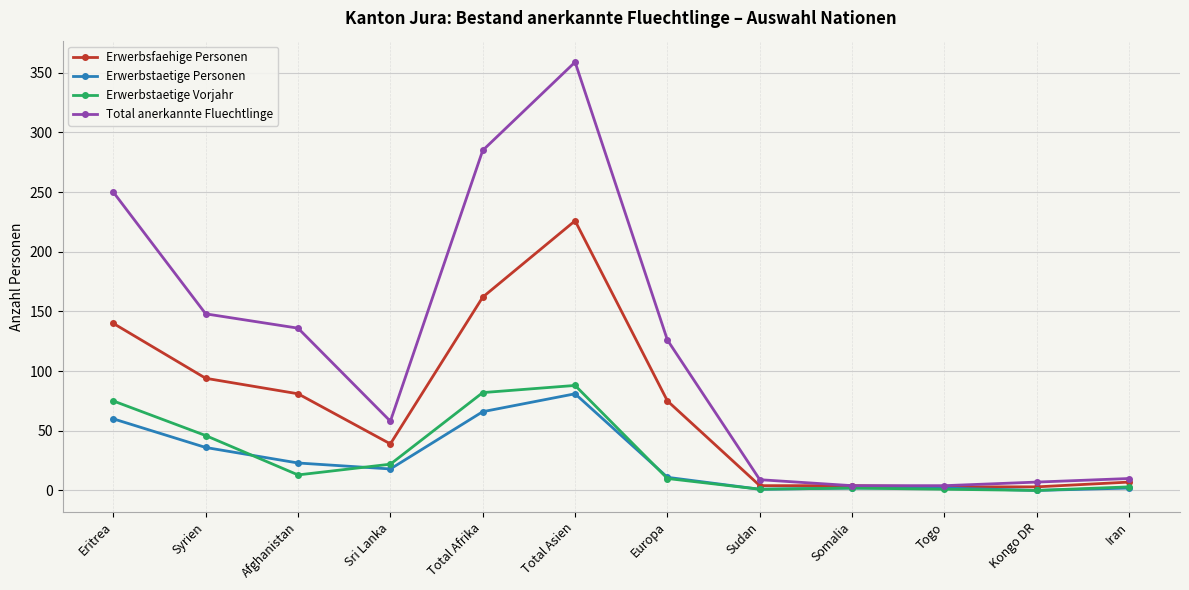

What position from the left is Syrien?

2